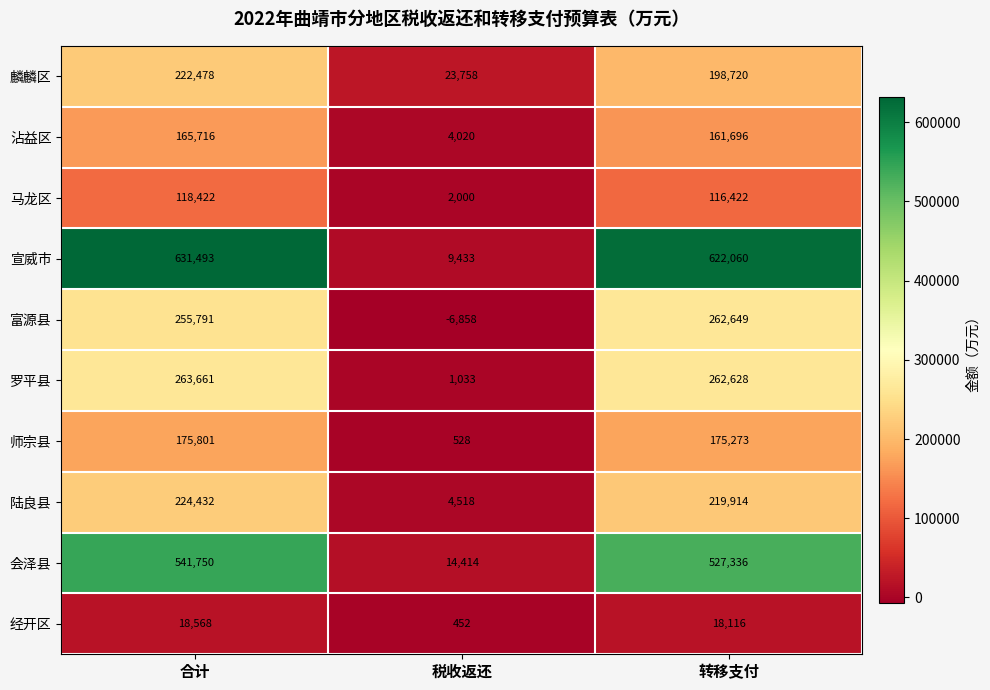

How many data points in 马龙区 are less than 116422?

1